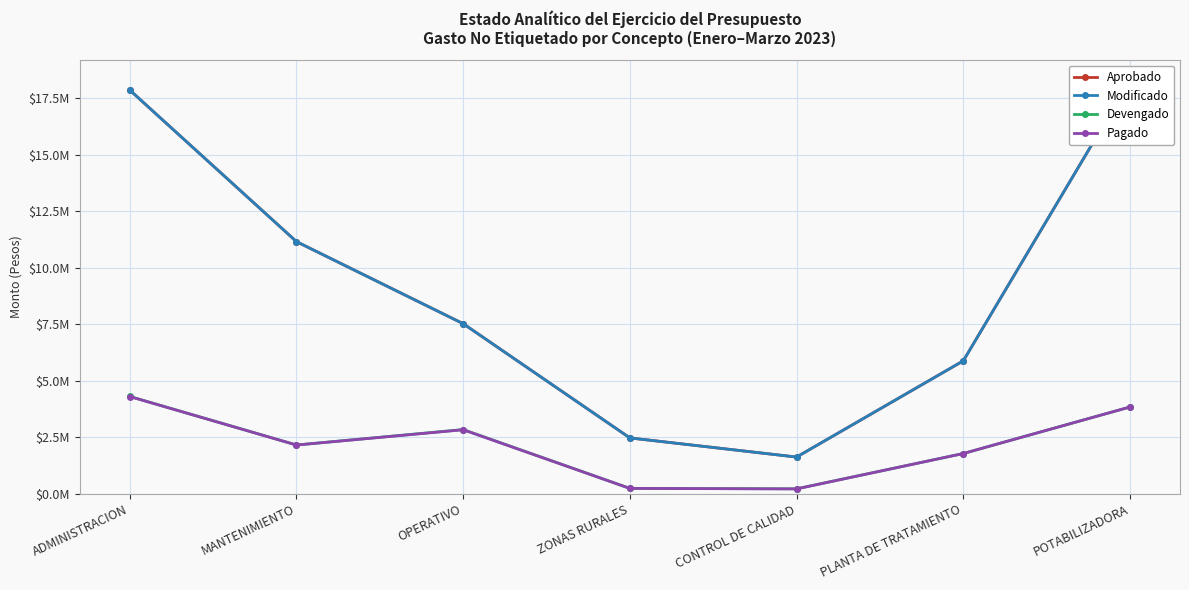

Reading left to right, what are all the values shown in this chart?

Aprobado: 17870395.4	11163234.6	7532607.4	2476899.8	1630247.1	5888122.2	18295614.6
Modificado: 17870395.4	11163234.6	7532607.4	2476899.8	1630247.1	5888122.2	18295614.6
Devengado: 4311277.9	2163216.0	2846989.9	242540.9	224284.3	1786383.2	3845525.2
Pagado: 4307454.6	2162060.8	2838201.1	242540.9	220593.8	1786383.2	3845525.2